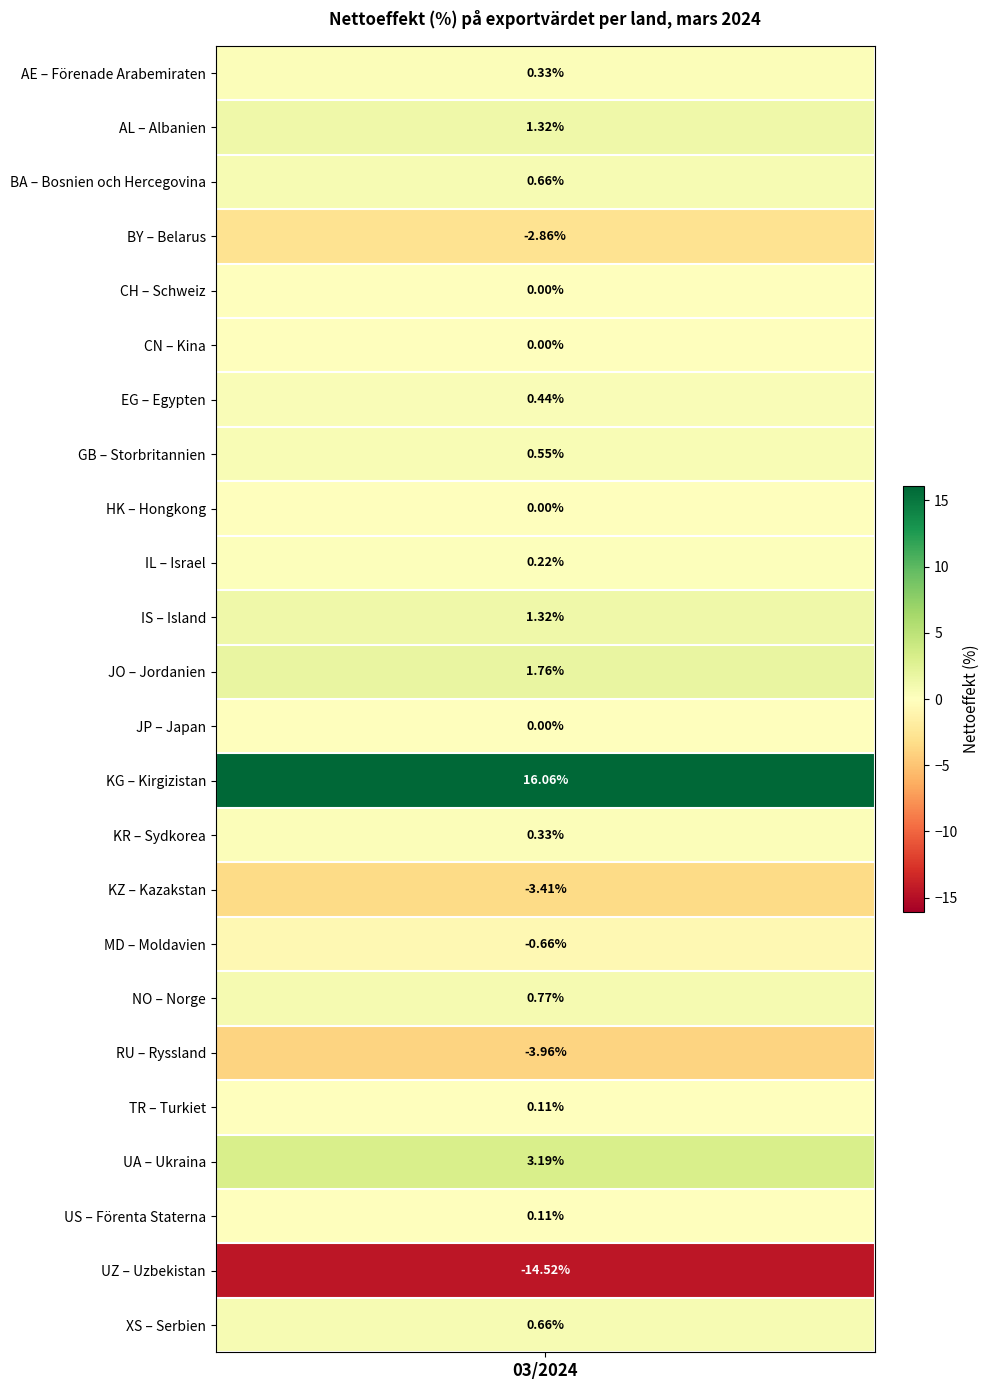

Rank the categories by value from highest to lowest.

KG, UA, JO, AL, IS, NO, BA, XS, GB, EG, AE, KR, IL, TR, US, CH, CN, HK, JP, MD, BY, KZ, RU, UZ